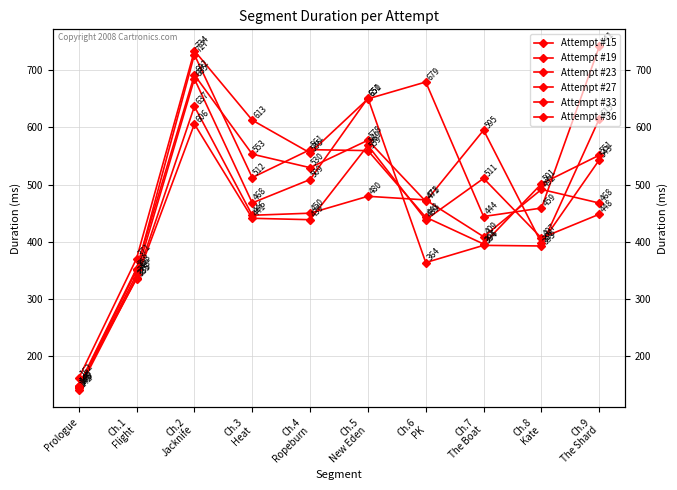

Does the chart have visible grid lines?

Yes